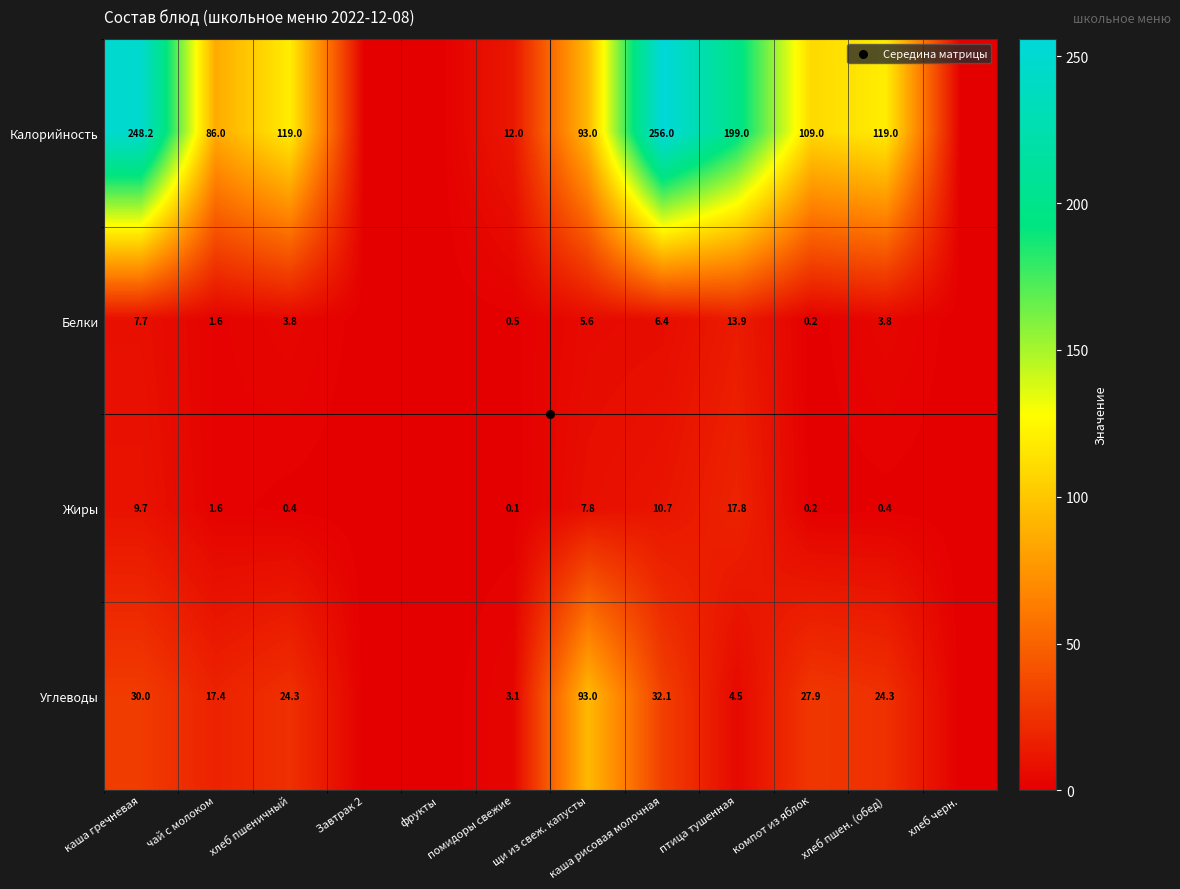

How many series are shown in this chart?

4